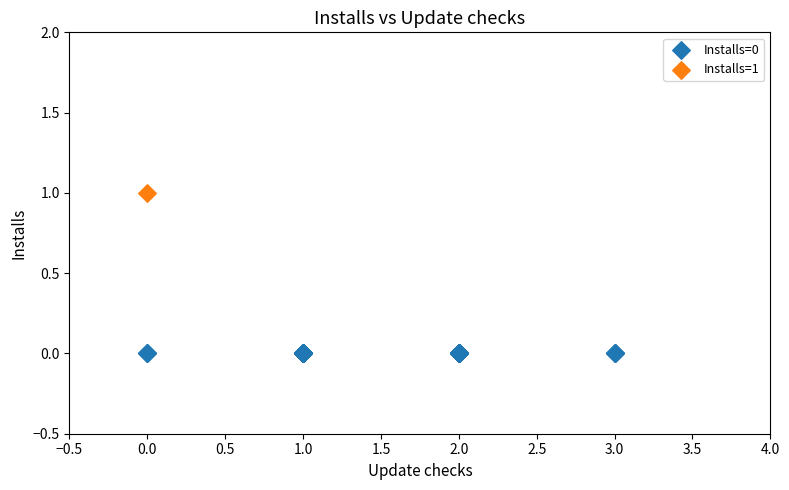

Which series contains the highest Y value?

Installs=1